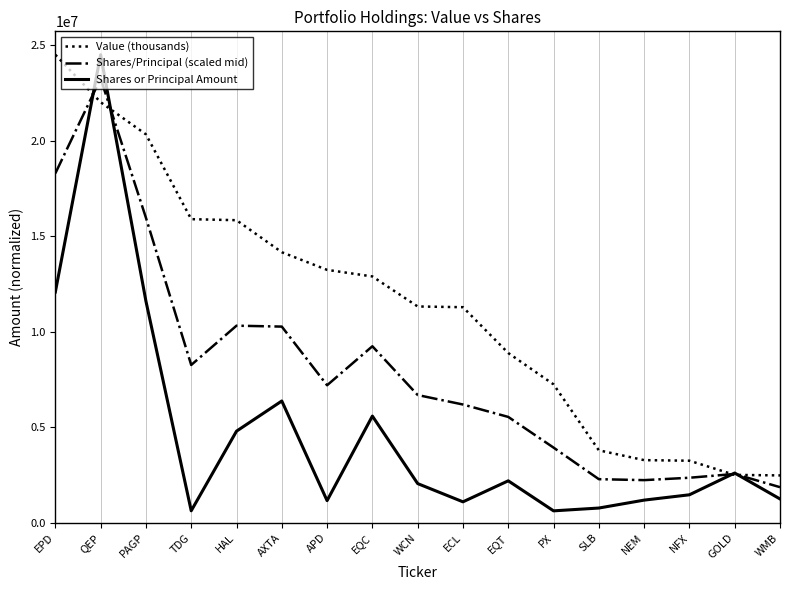

What is the minimum value for Value (thousands)?

2479000.0